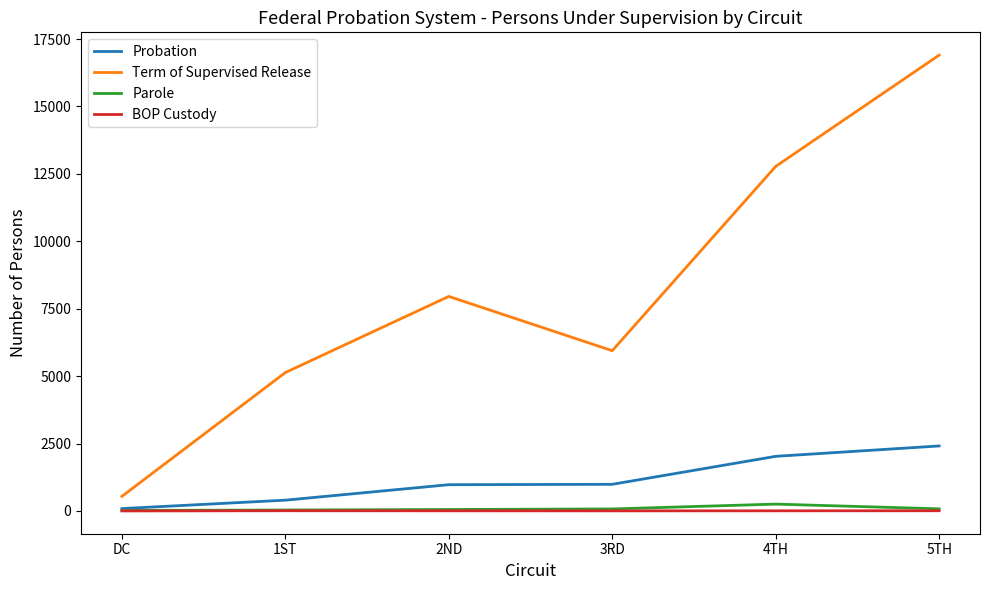

What position from the left is 5TH?

6